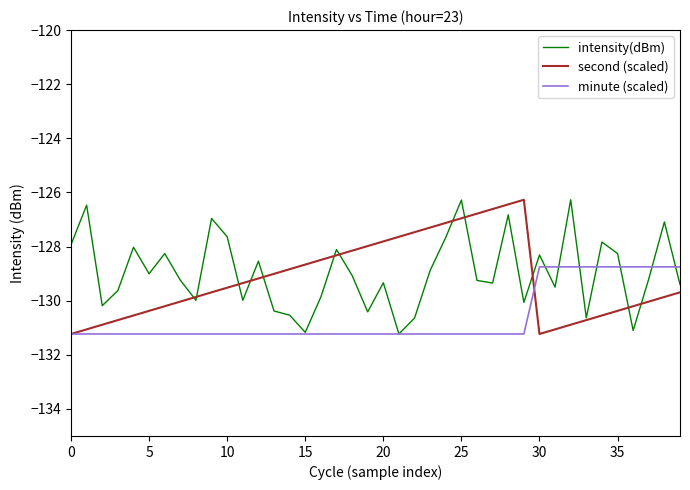

Is this an area chart (filled region under the line)?

No